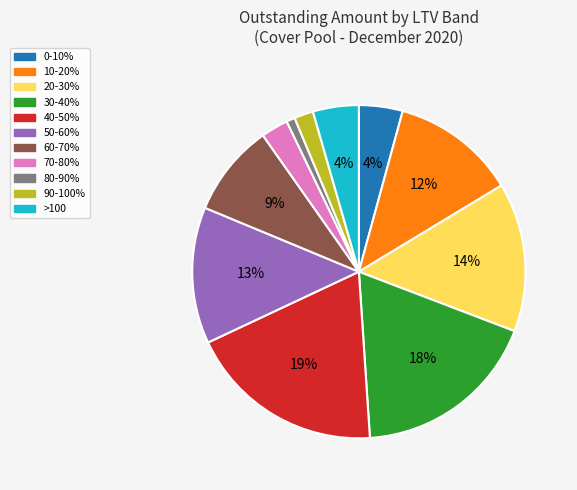

To the nearest percent, what percentage of the pie is 20-30%?

14%